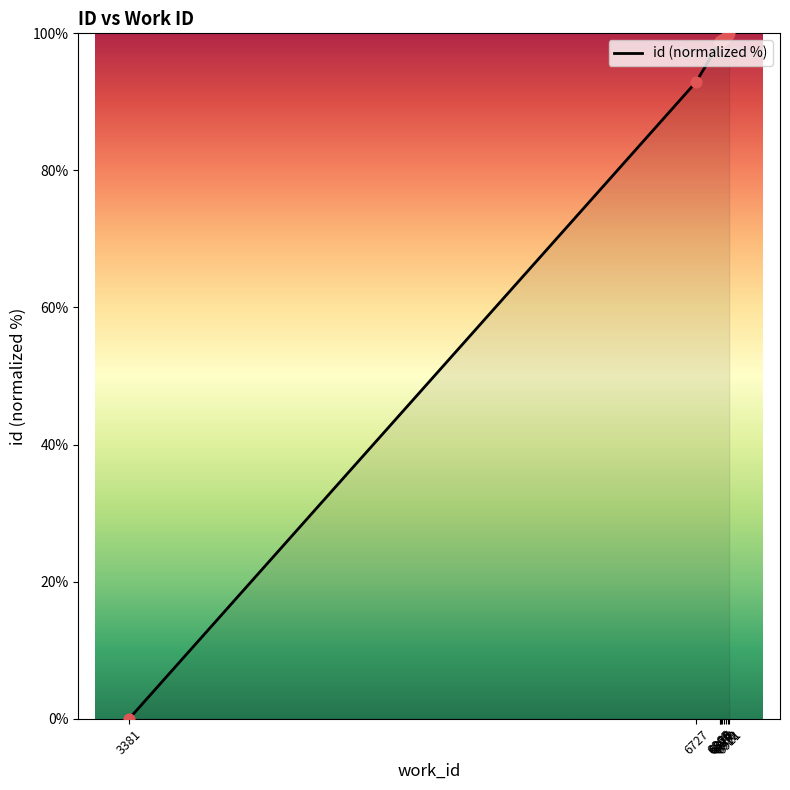

What is the difference between the maximum and minimum values?

100.0